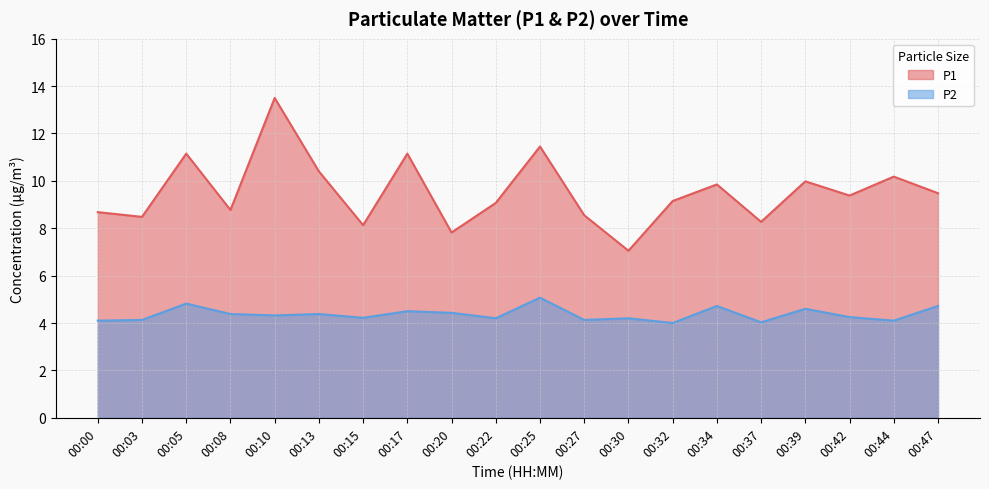

Rank the series by their average value, from highest to lowest.

P1, P2